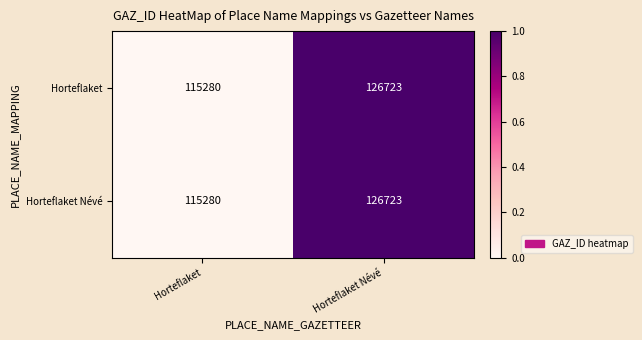

What is the total value across all series at Horteflaket Névé?

253446